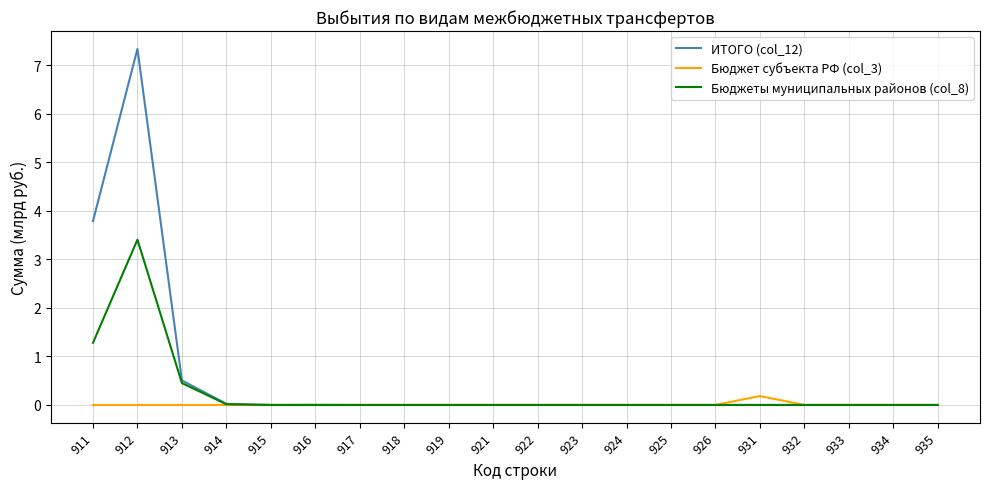

What is the difference between the maximum and minimum values in the Бюджет субъекта РФ (col_3) series?

0.2